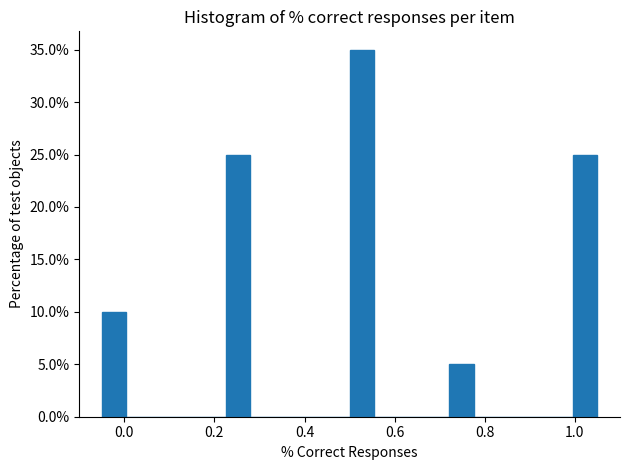

Read against the x-axis, roughly where is the centre of the tallest bar?

0.52